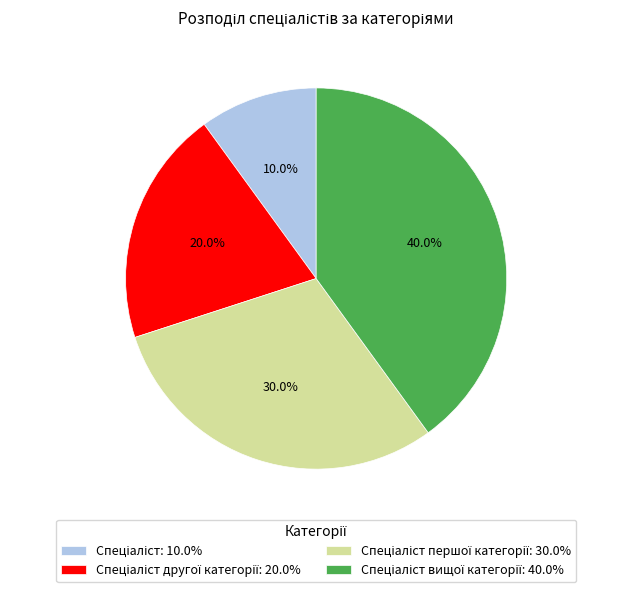

Count the number of slices in the pie.

4